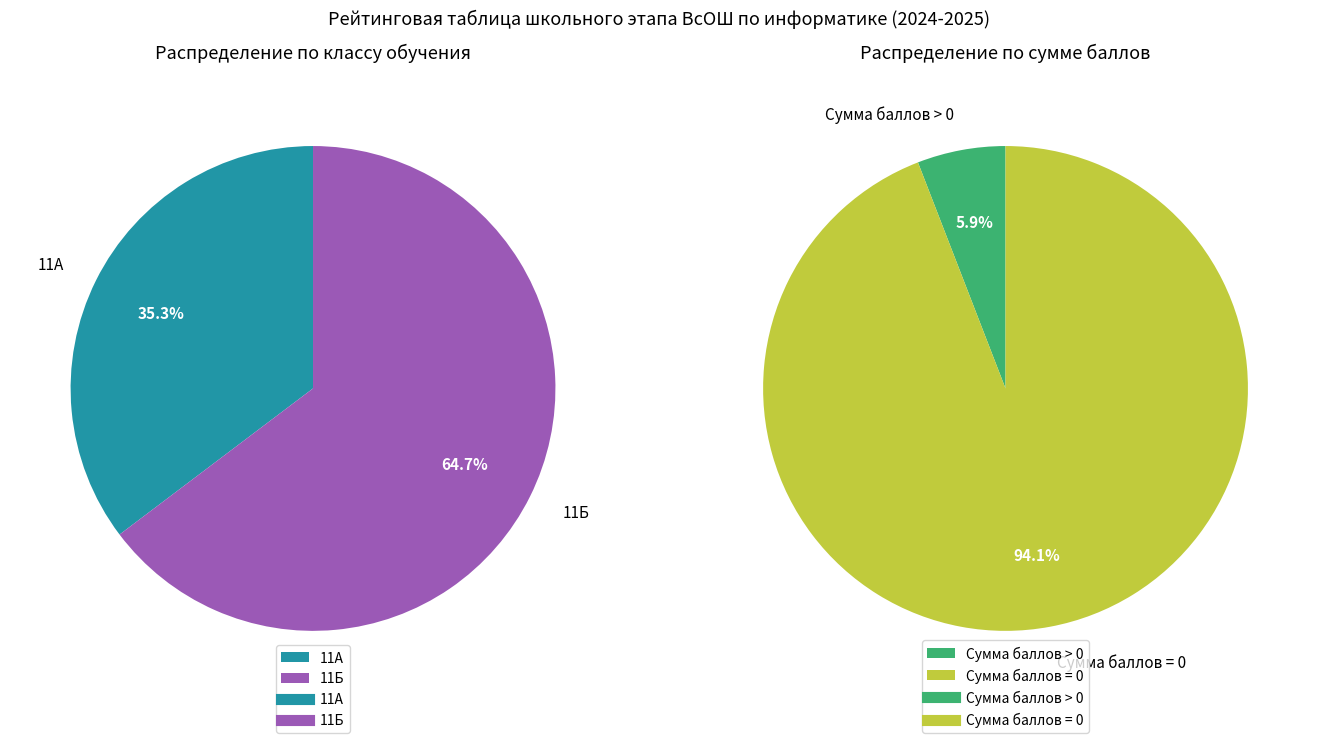

Which slice is the largest?

11Б